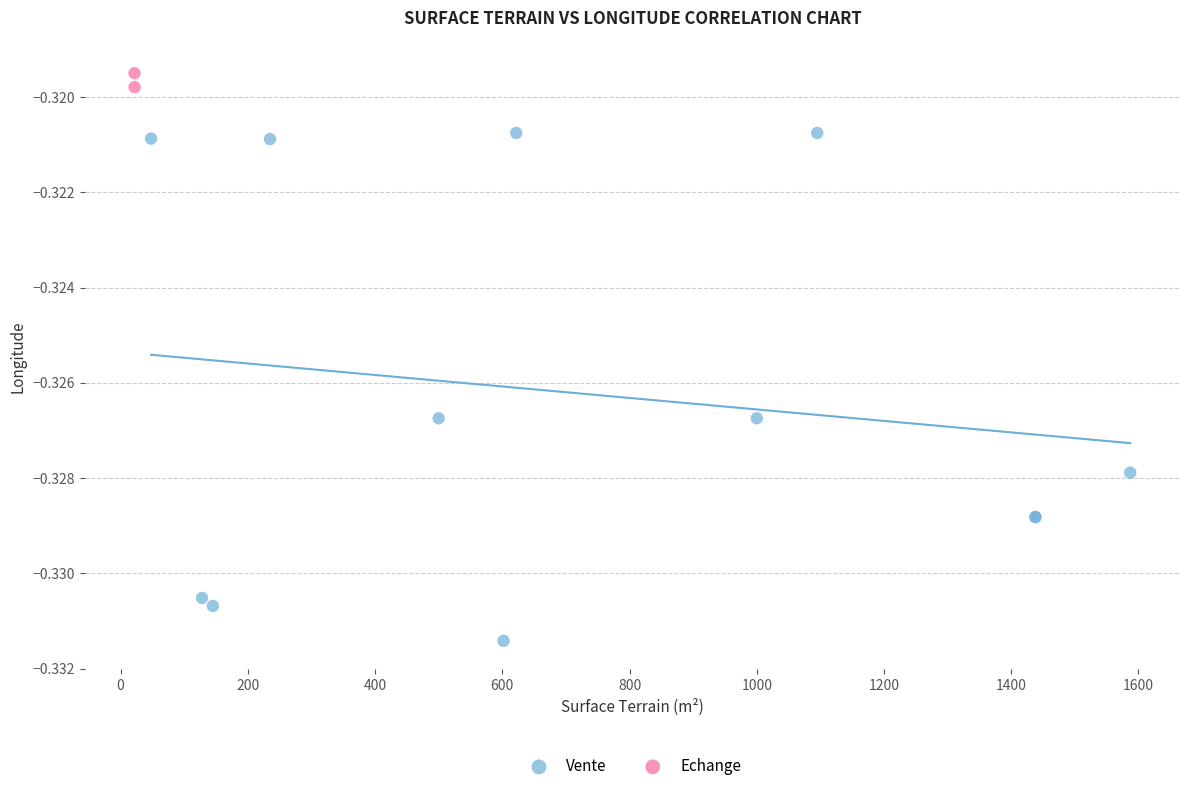

What are all the series names shown in the legend?

Vente, Echange